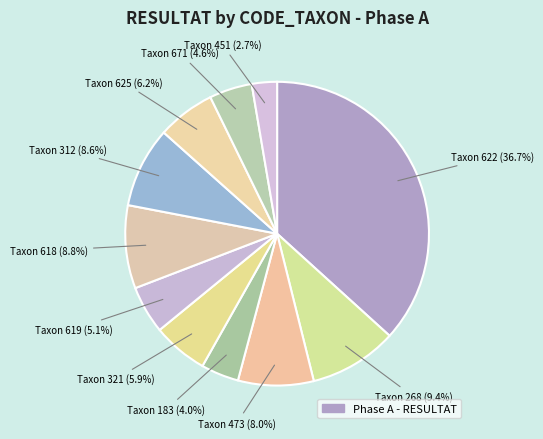

Count the number of slices in the pie.

11